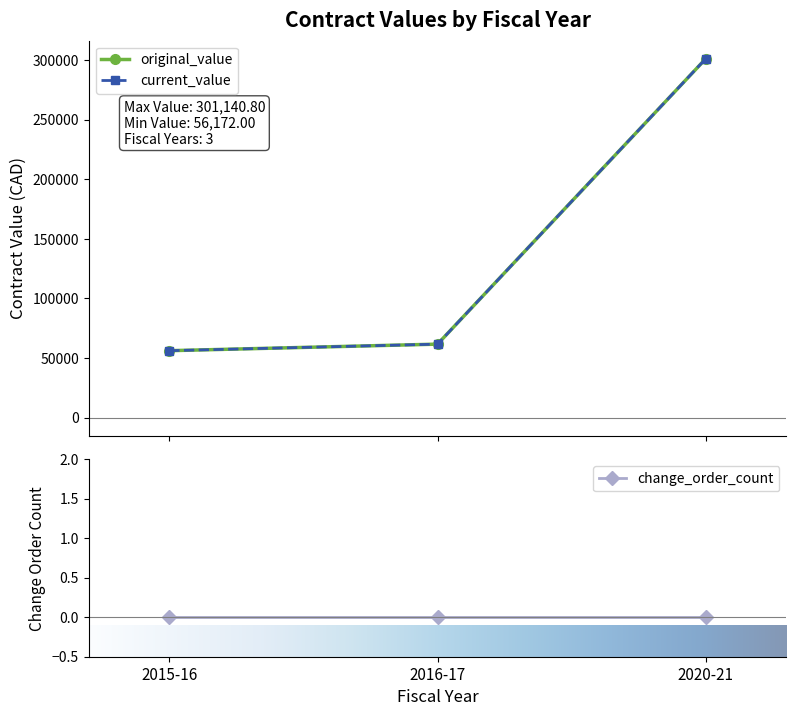

Is it true that original_value equals 165944.4 at 2016-17?

False